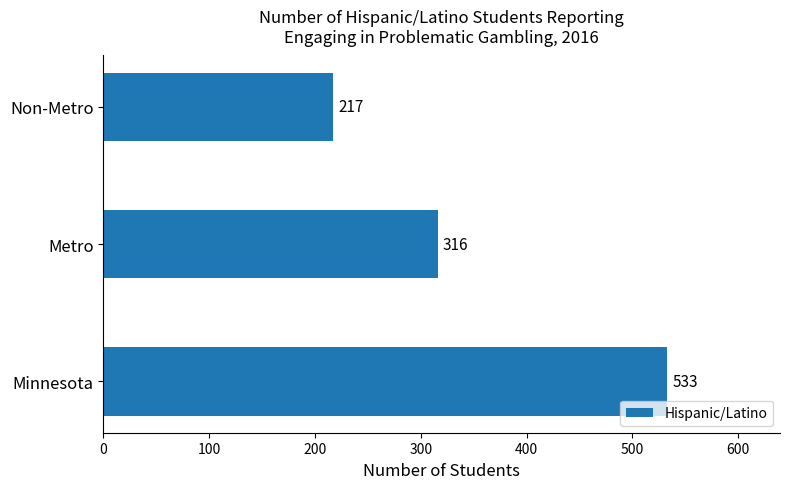

List the labels in order of value, largest first.

Minnesota, Metro, Non-Metro